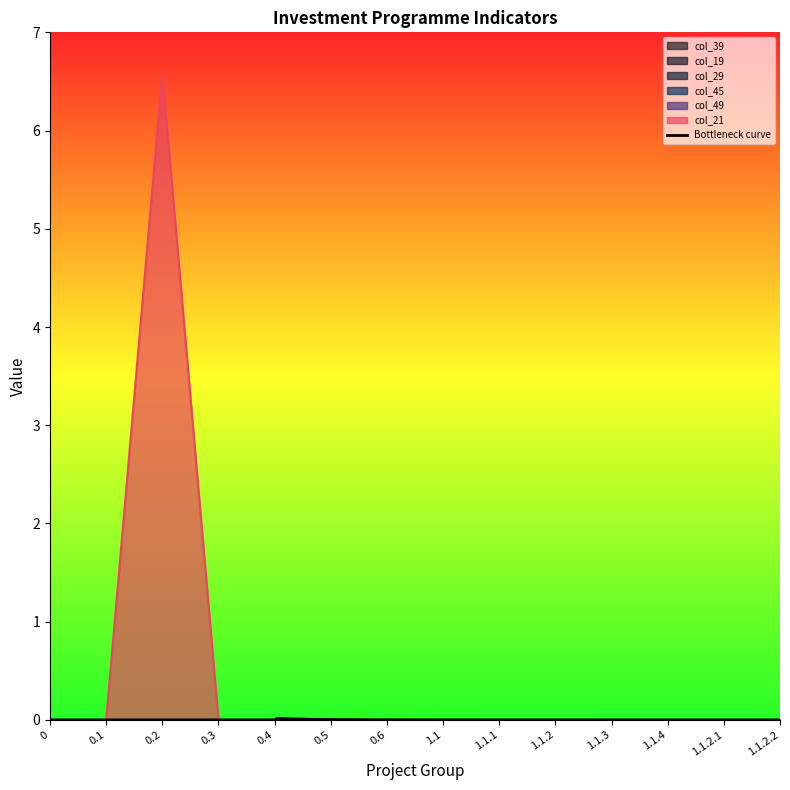

List the series in order of their peak value, highest first.

col_21, col_39, col_19, col_29, col_45, col_49